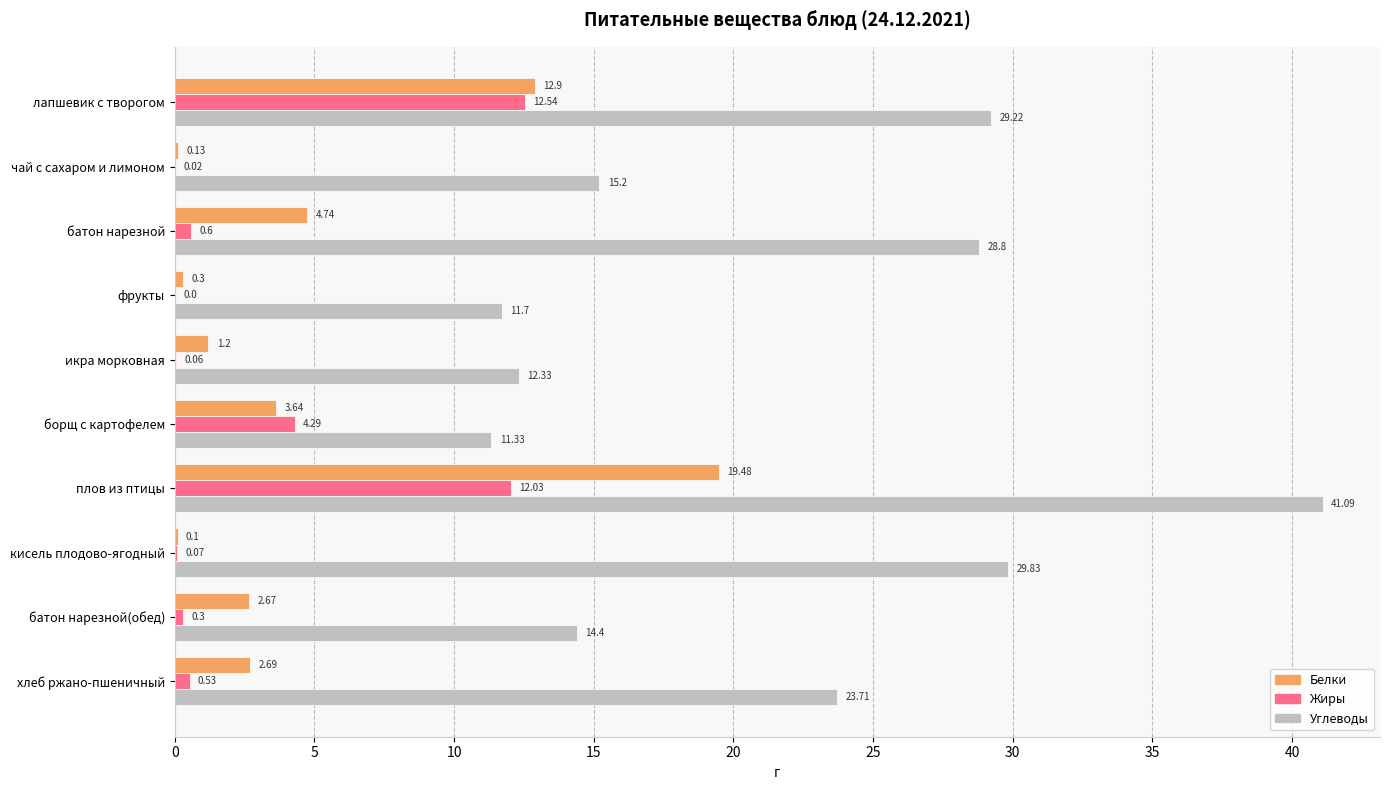

How many values in the Белки series exceed 2?

6